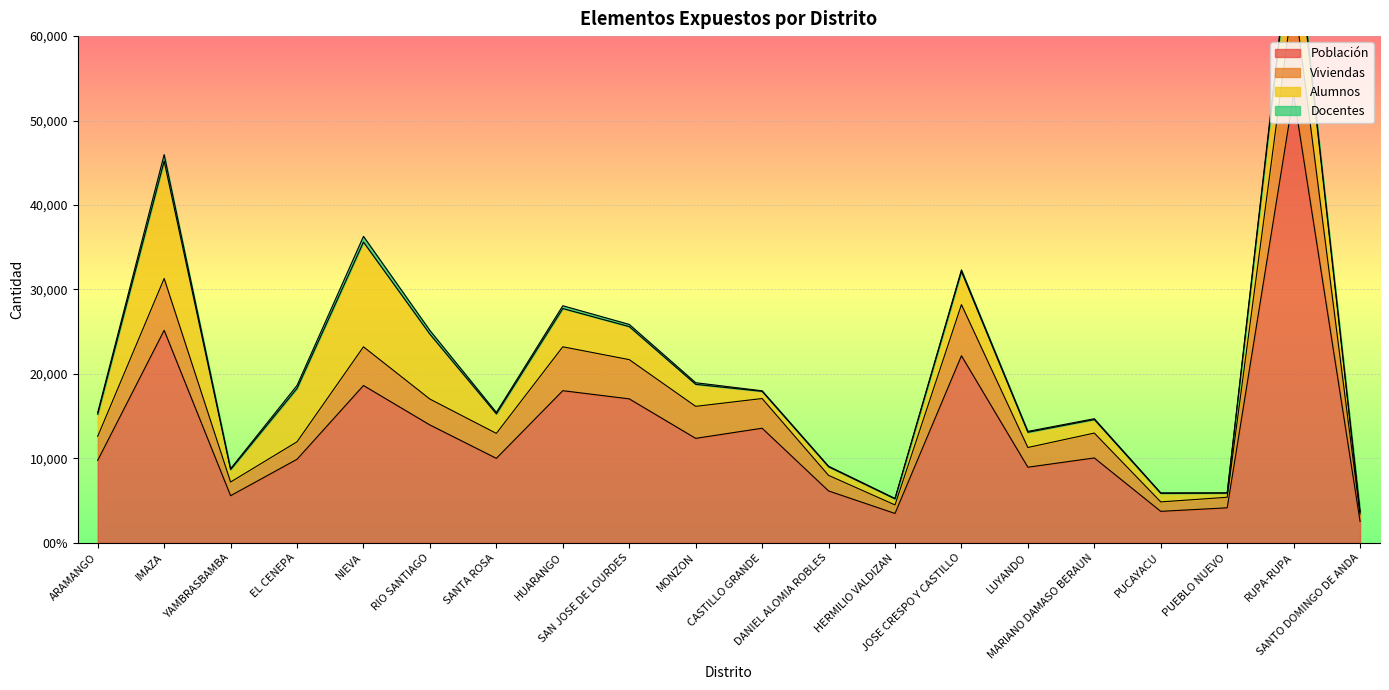

Where is the first local minimum for Viviendas?

YAMBRASBAMBA